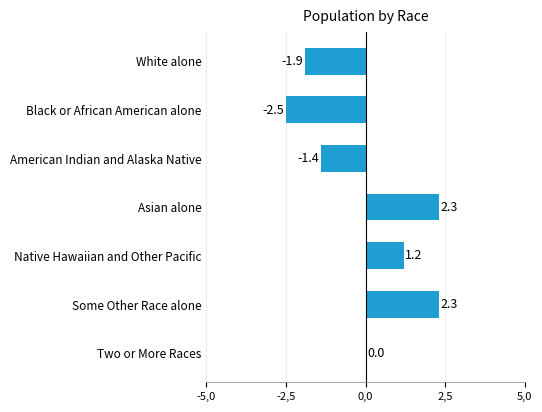

Are the bars grouped side by side (vs. stacked)?

No